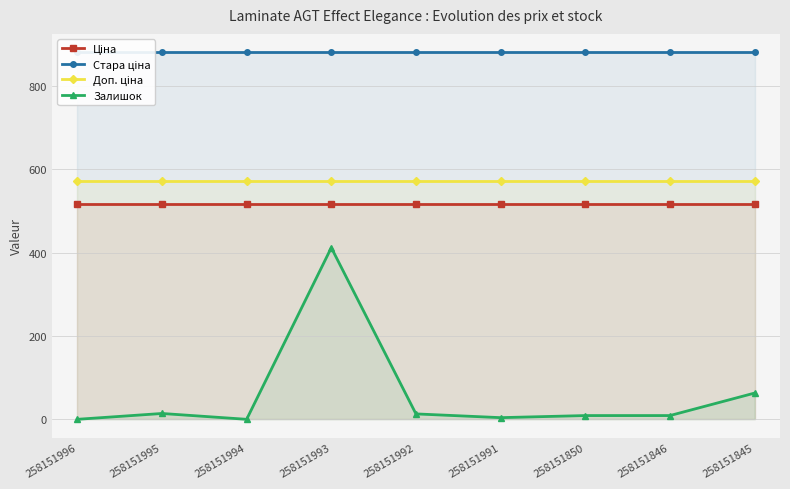

What is the sum of all Стара ціна values?

7929.9